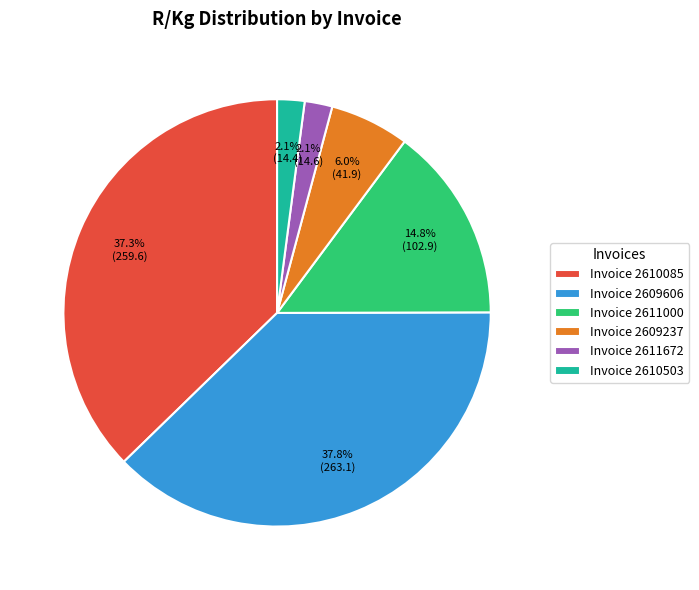

What percentage is the Invoice 2611000 slice, to the nearest percent?

15%